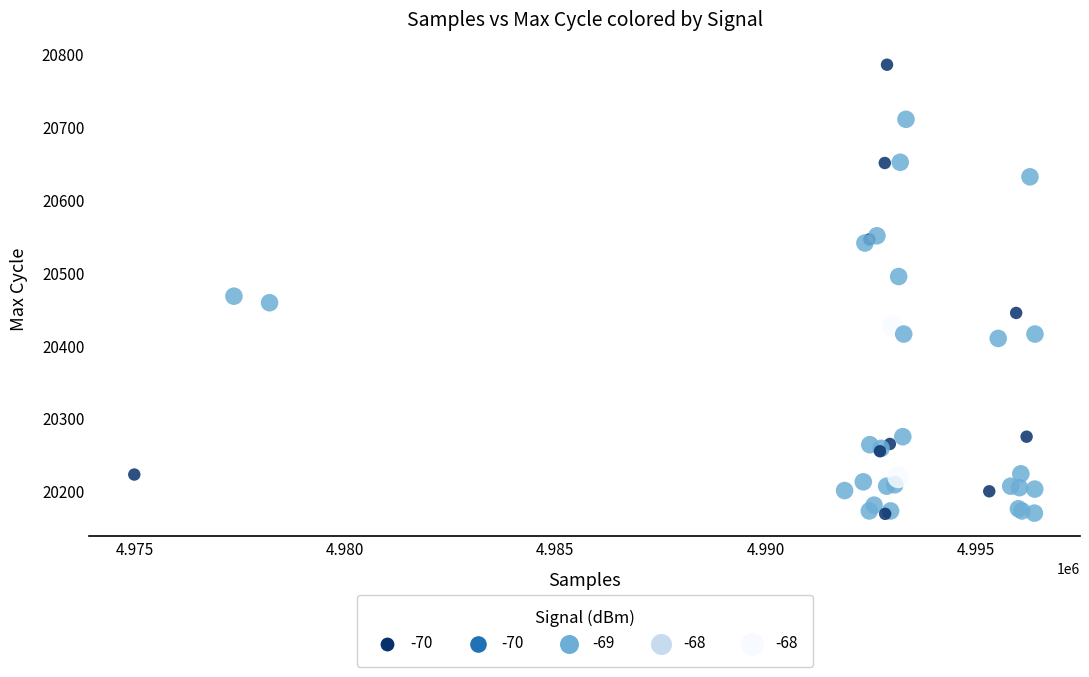

What Y value in the scatter plot is closest to 20477?

20468